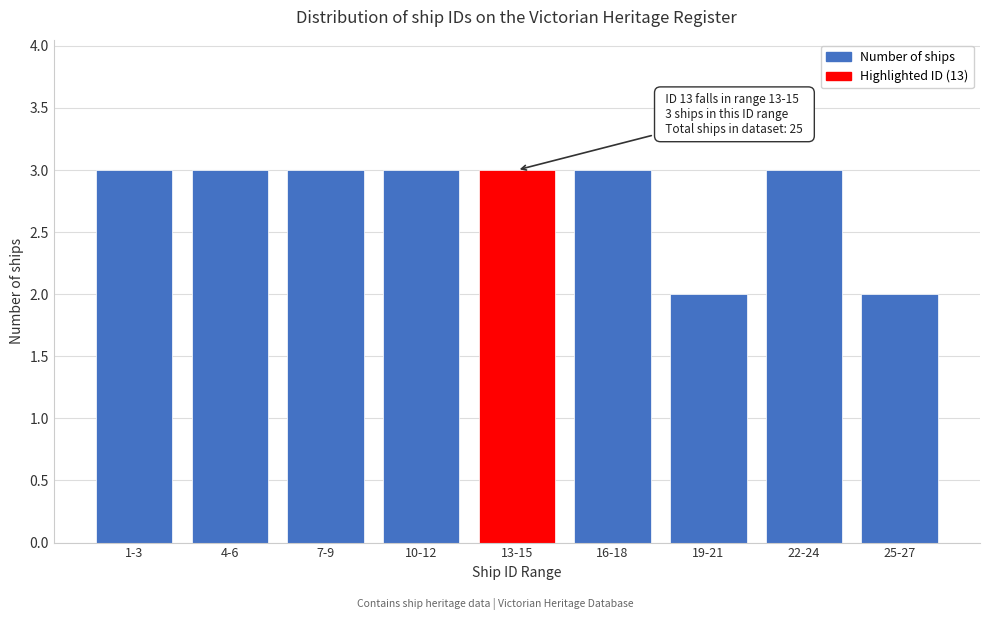

Reading left to right, extract all data points from this chart.

3	3	3	3	3	3	2	3	2